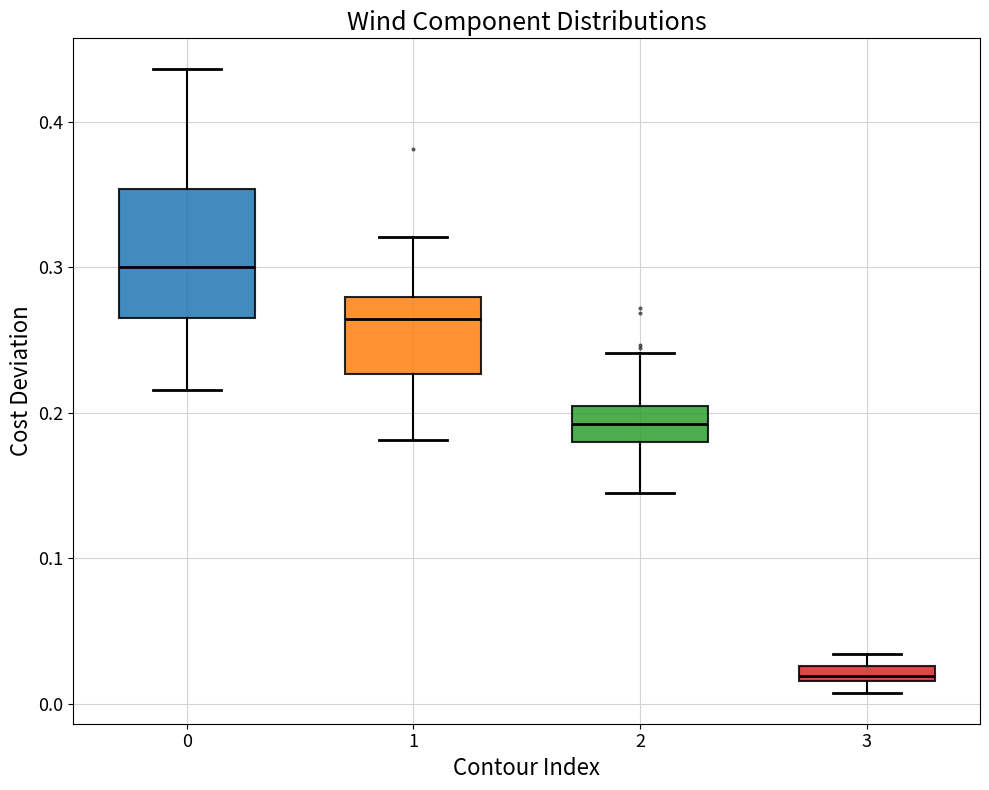

Comparing the boxes themselves (not the whiskers), which one is the tallest?

0